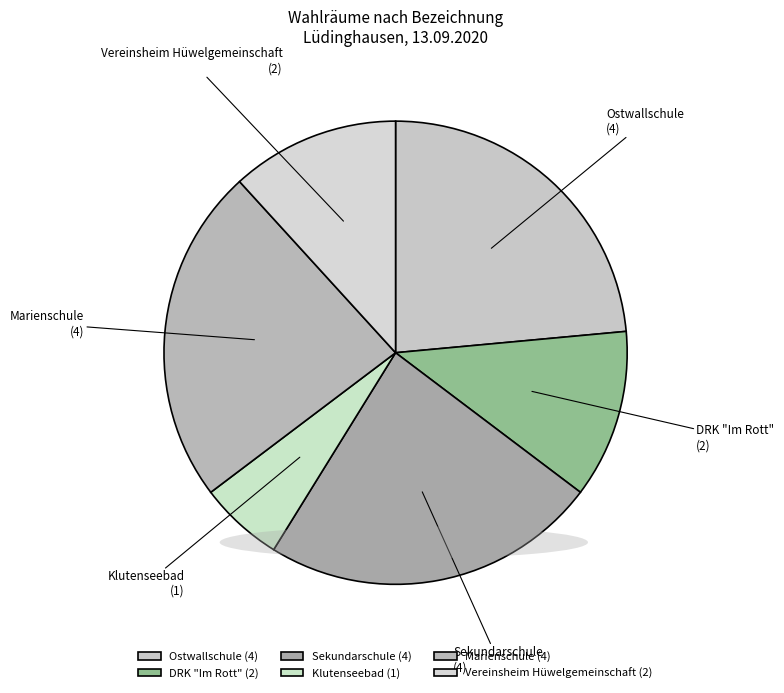

Is there any slice that represents more than half of the pie?

No